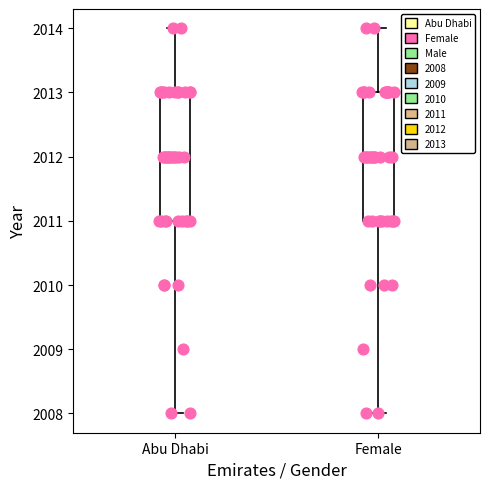

Reading left to right, read every box against the y-axis: the position of its median line, the range the box covers, and the ends of its whiskers. The values are not printed on the chart, so give them approximately, as read against the axis.

Abu Dhabi: median 2012, box 2011 to 2013, whiskers 2008 to 2014
Female: median 2012, box 2011 to 2013, whiskers 2008 to 2014